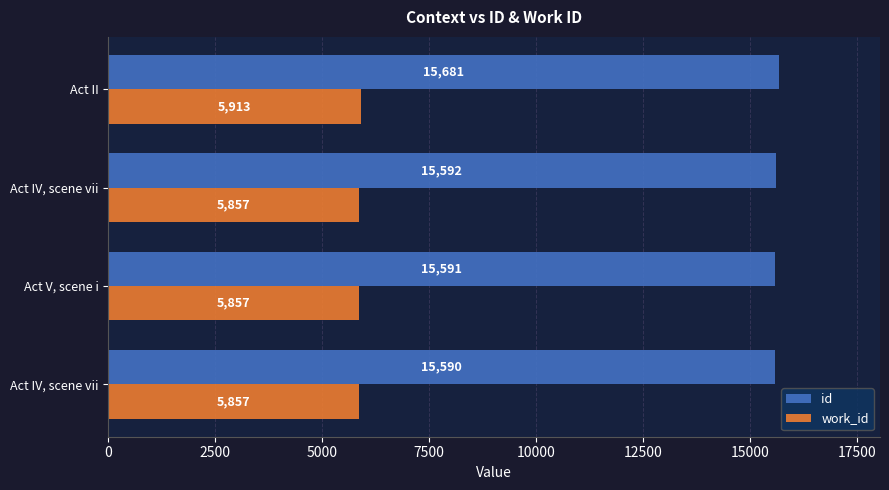

How many series are shown in this chart?

2